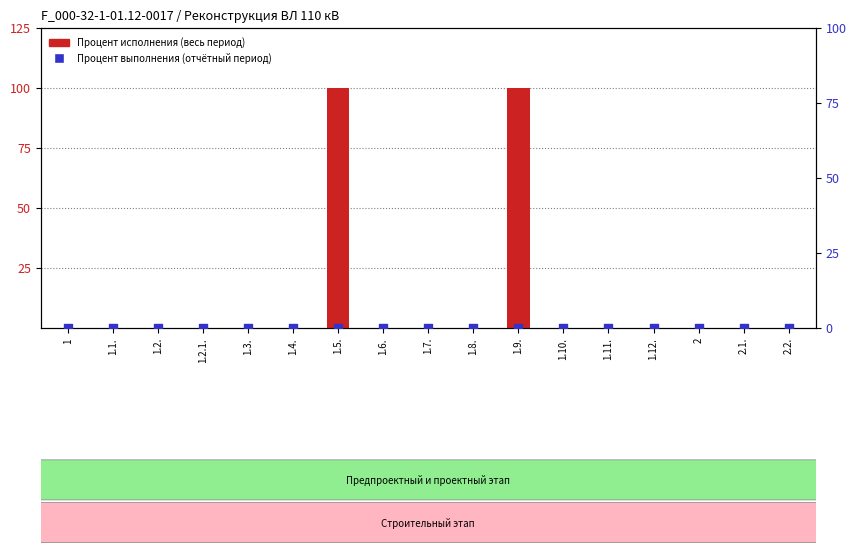

Which series contains the lowest Y value?

Процент исполнения (весь период)